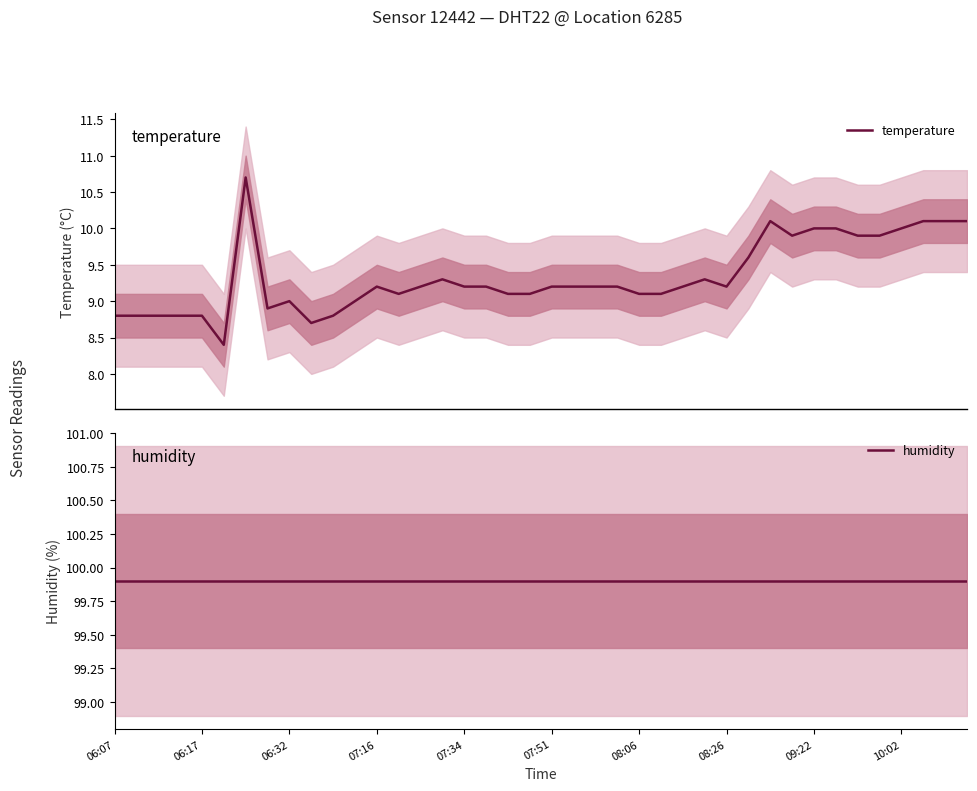

List the series in order of their peak value, highest first.

humidity, temperature